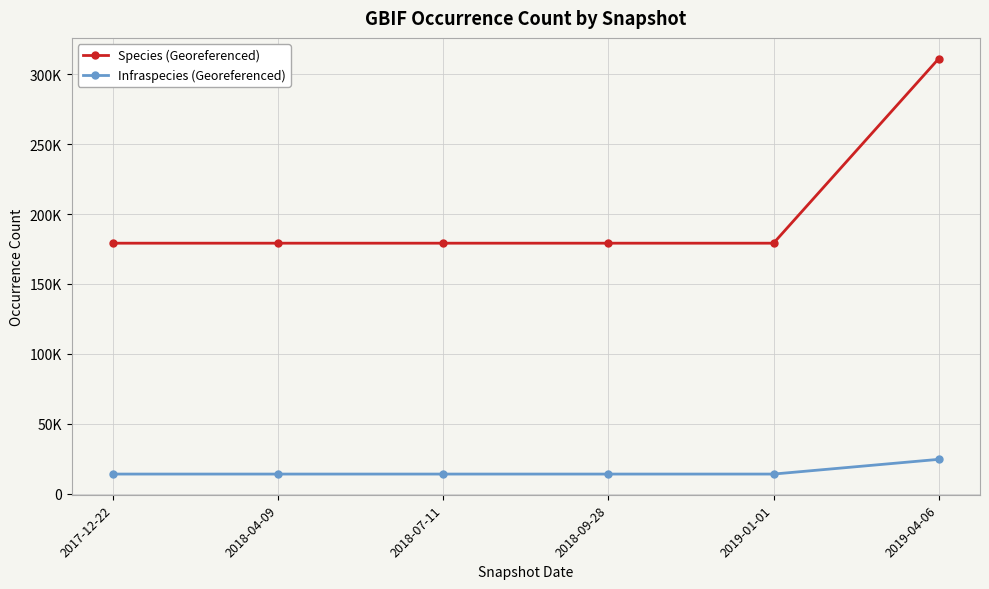

Is this an area chart (filled region under the line)?

No